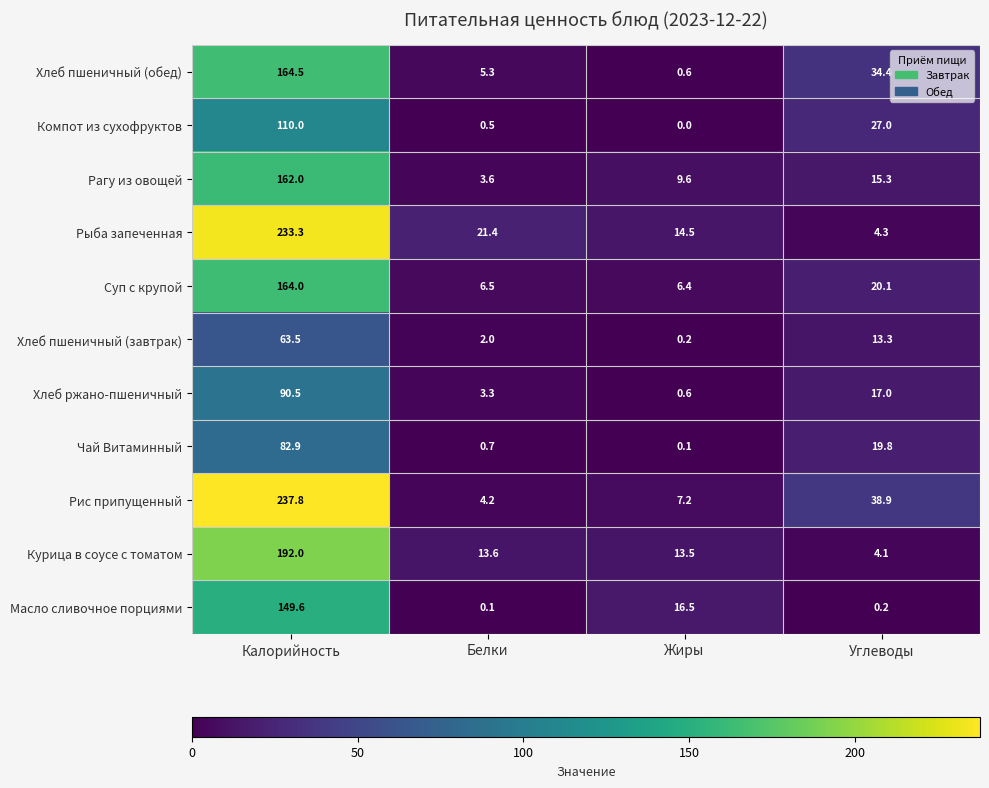

Is it true that Компот из сухофруктов equals 0.5 at Белки?

True